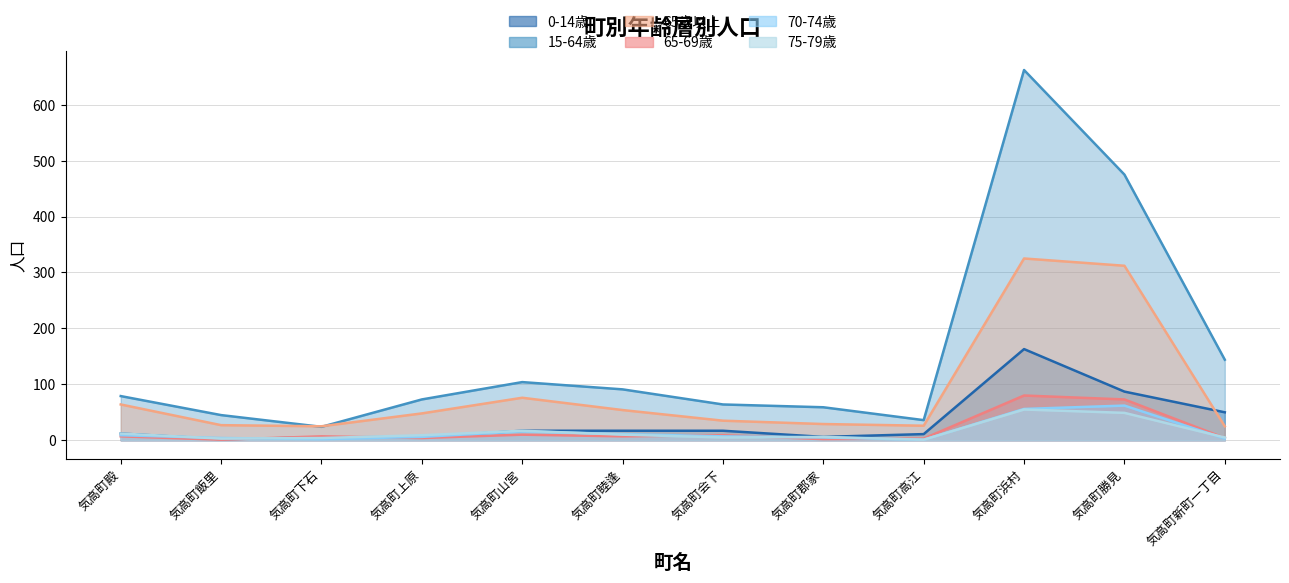

At 気高町睦逢, list the series in order from smallest to largest.

65-69歳, 75-79歳, 70-74歳, 0-14歳, 65歳以上, 15-64歳